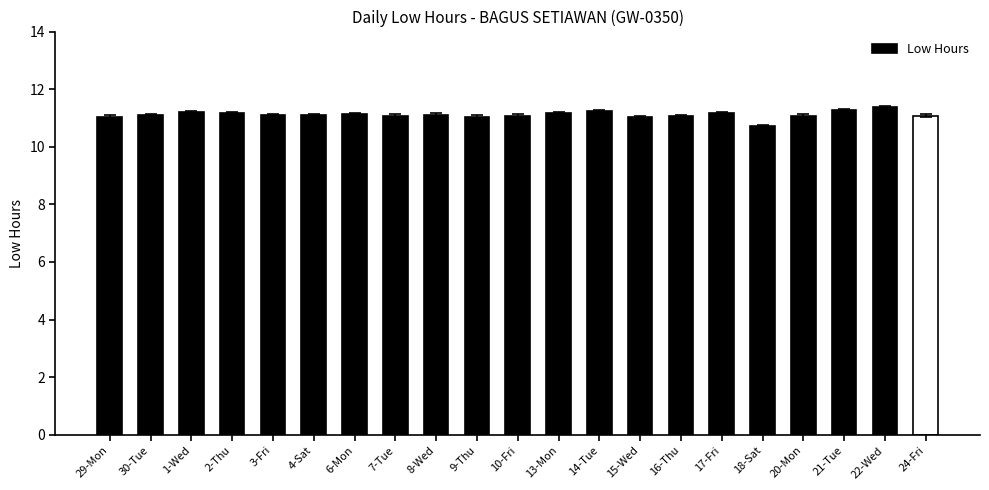

True or false: the data shows 19.8 at 22-Wed.

False